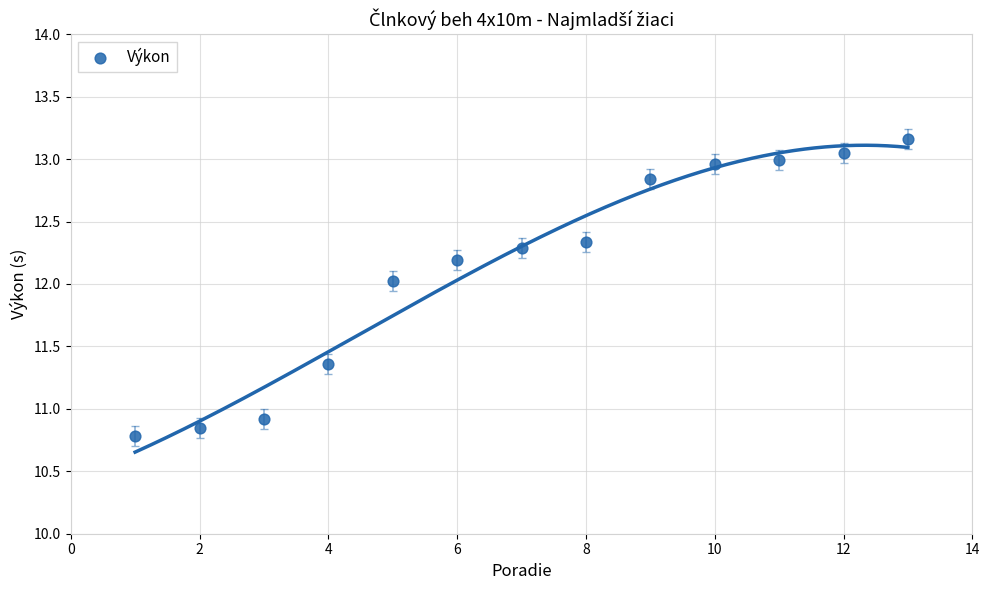

What Y value in the scatter plot is closest to 11?

10.9